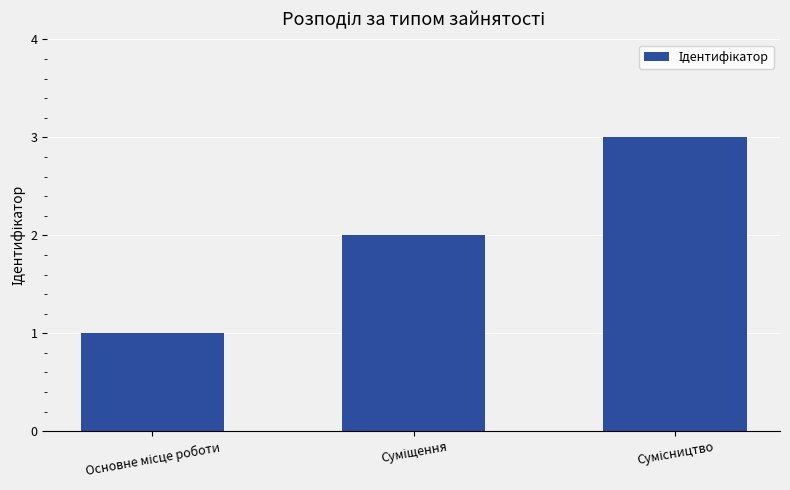

What is the difference between the second highest and minimum values?

1